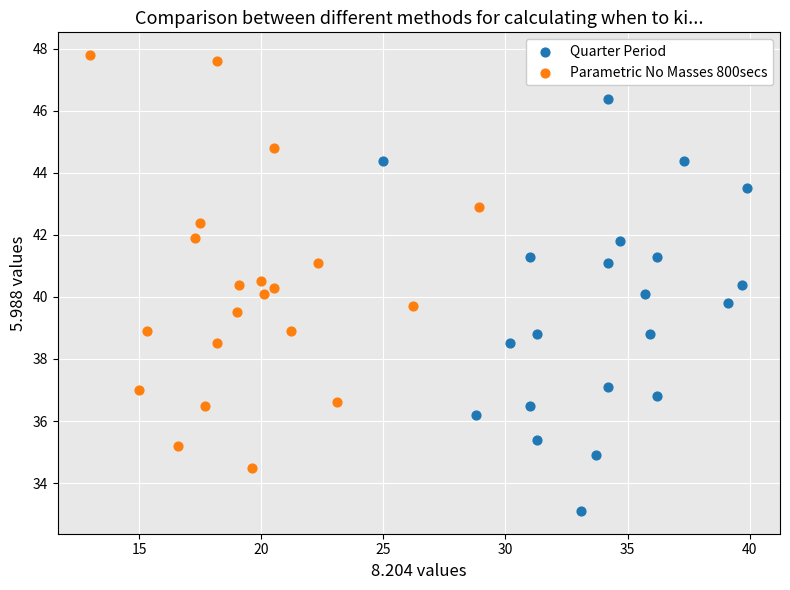

Which series contains the lowest Y value?

Quarter Period